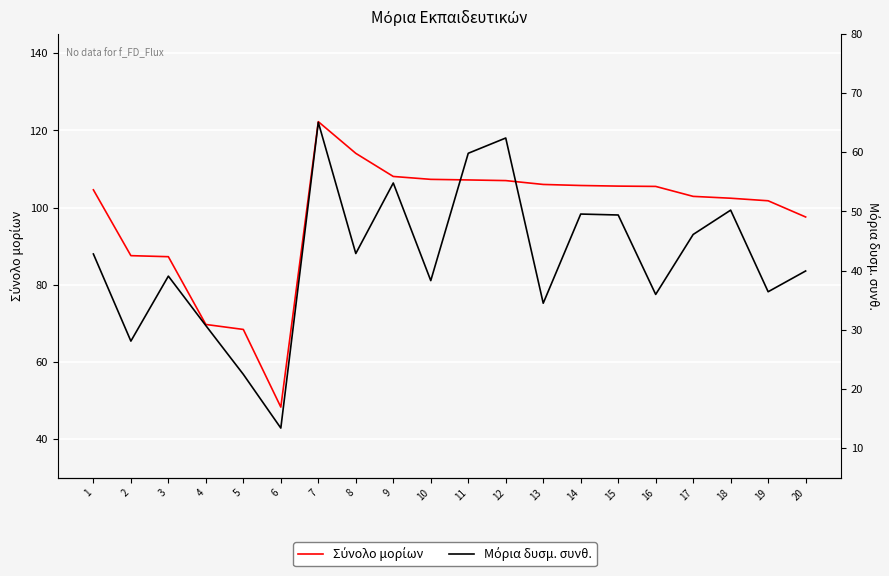

How many lines are shown in the chart?

2